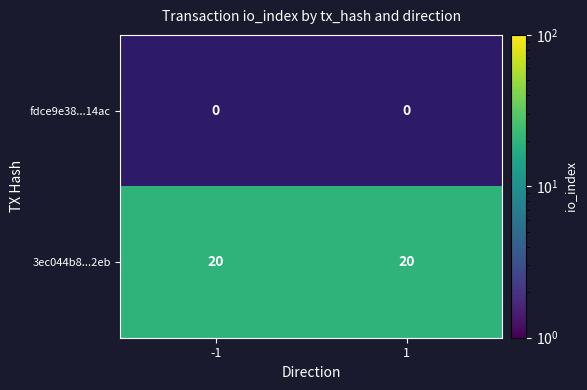

What is the greatest value displayed?

20.0